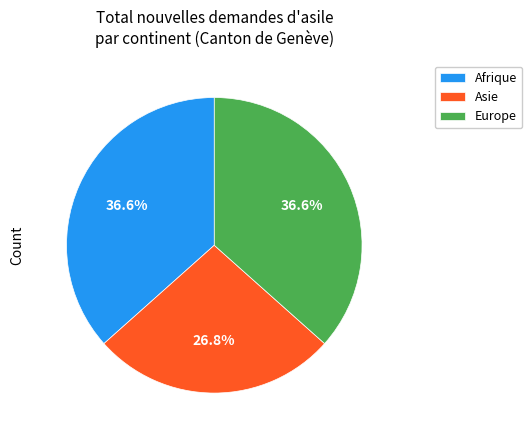

To the nearest percent, what is the average slice percentage?

33%